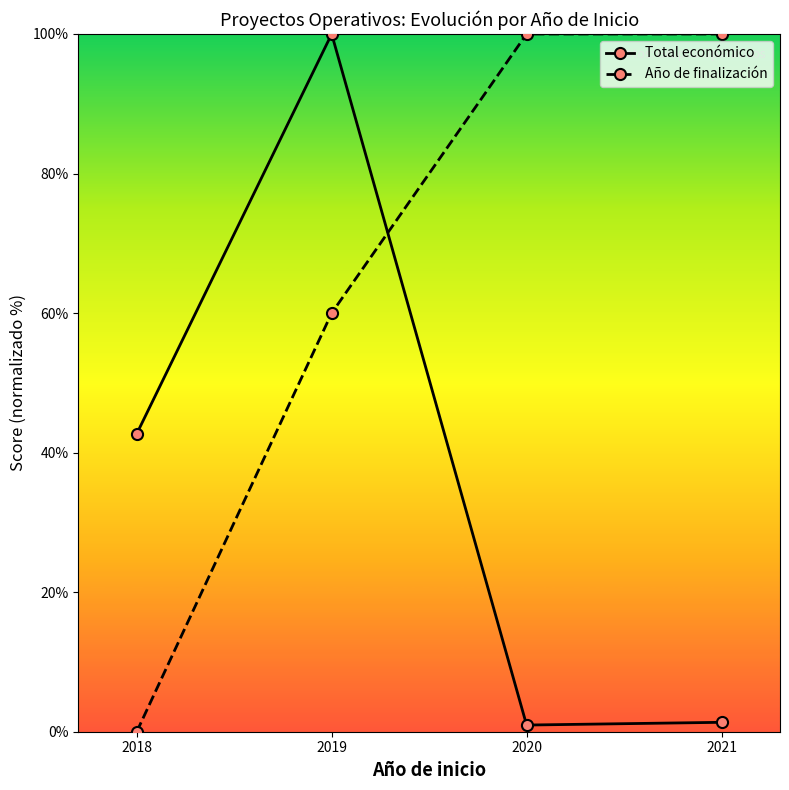

What is the difference between the Año de finalización values at 2019 and 2020?

40.0